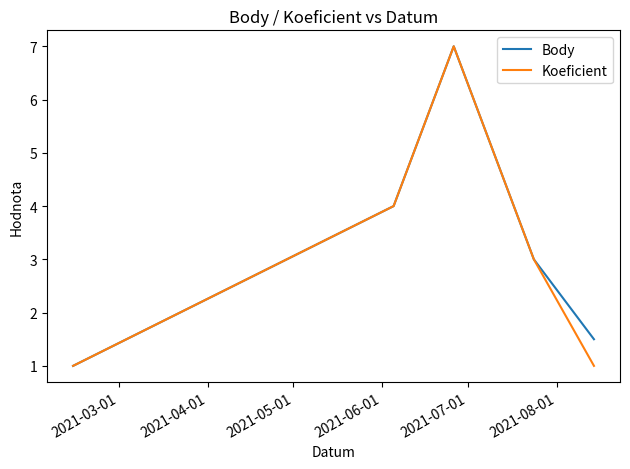

What is the minimum value shown in the chart?

1.0